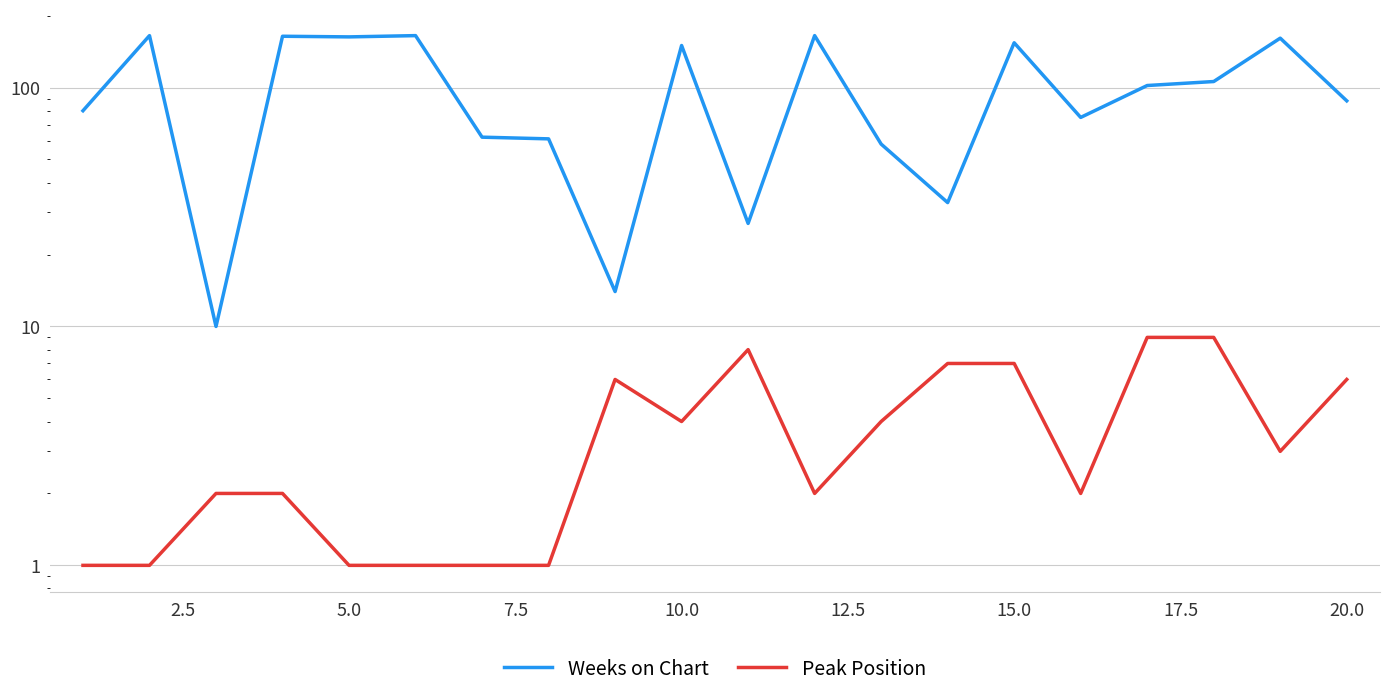

Reading right to left, list all the values displayed in this chart.

Weeks on Chart: 88	161	106	102	75	154	33	58	165	27	150	14	61	62	165	163	164	10	165	80
Peak Position: 6	3	9	9	2	7	7	4	2	8	4	6	1	1	1	1	2	2	1	1